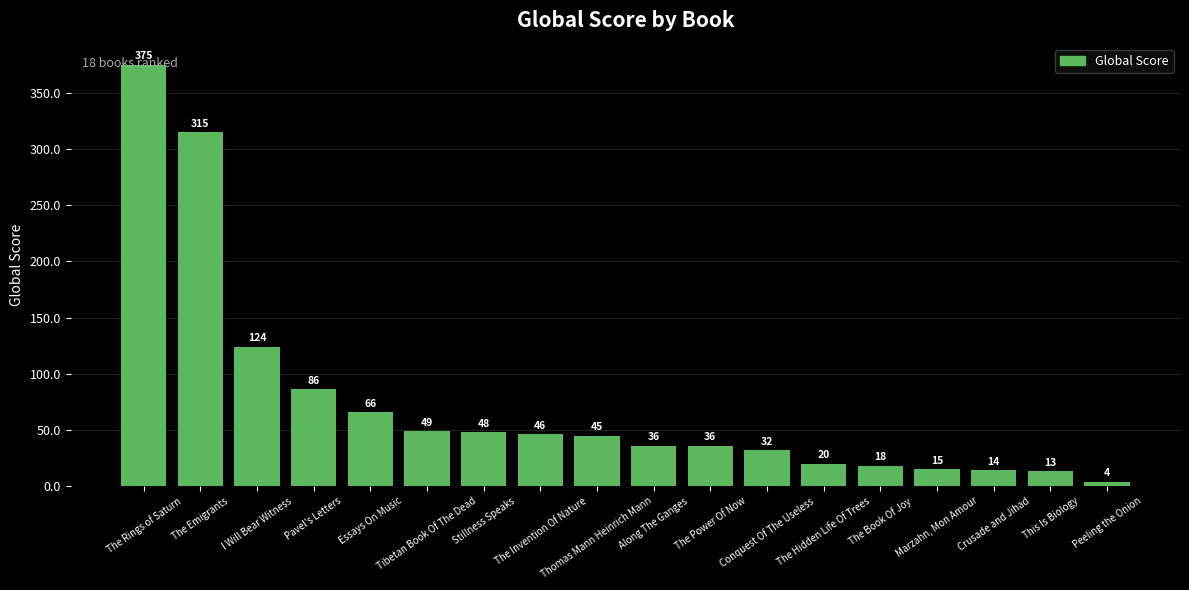

Reading left to right, what are all the values shown in this chart?

The Rings of Saturn=375	The Emigrants=315	I Will Bear Witness=124	Pavel's Letters=86	Essays On Music=66	Tibetan Book Of The Dead=49	Stillness Speaks=48	The Invention Of Nature=46	Thomas Mann Heinrich Mann=45	Along The Ganges=36	The Power Of Now=36	Conquest Of The Useless=32	The Hidden Life Of Trees=20	The Book Of Joy=18	Marzahn, Mon Amour=15	Crusade and Jihad=14	This Is Biology=13	Peeling the Onion=4